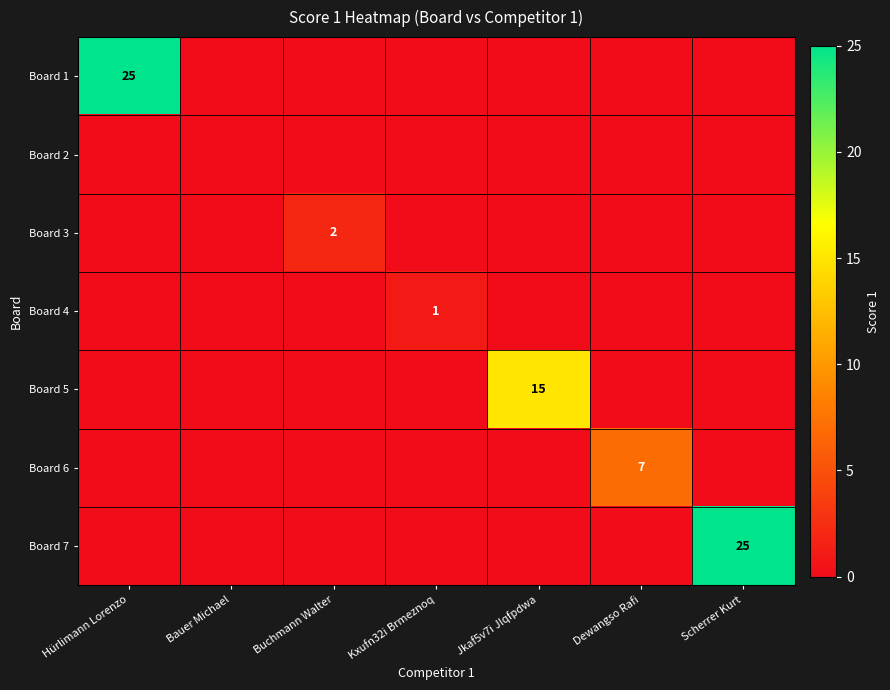

What is the difference between the highest and lowest values at Jkaf5v7i Jlqfpdwa?

15